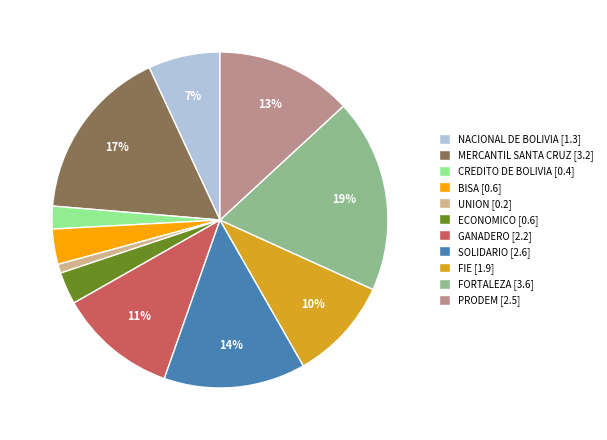

How many segments does this pie chart have?

11